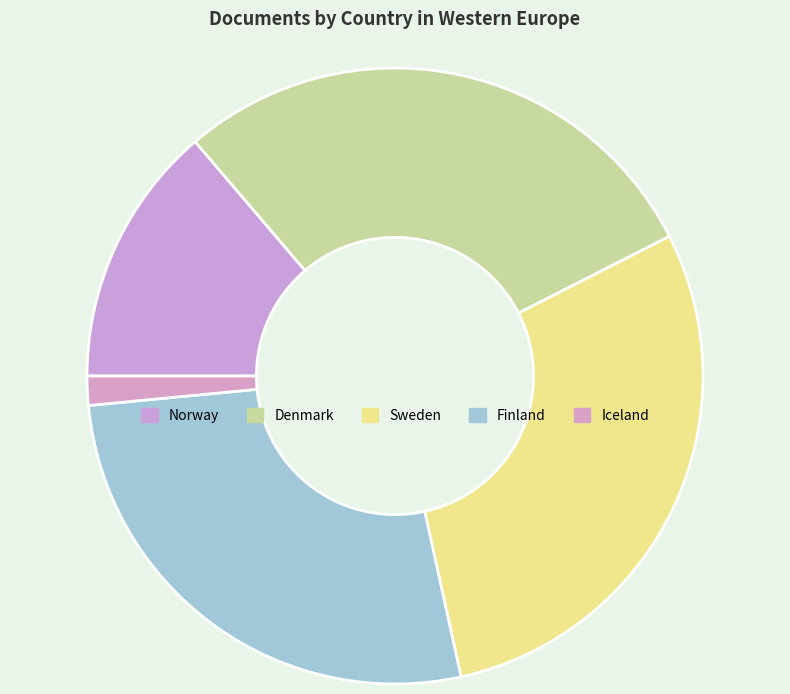

What is the ratio of the value at Finland to the value at Iceland?

17.6